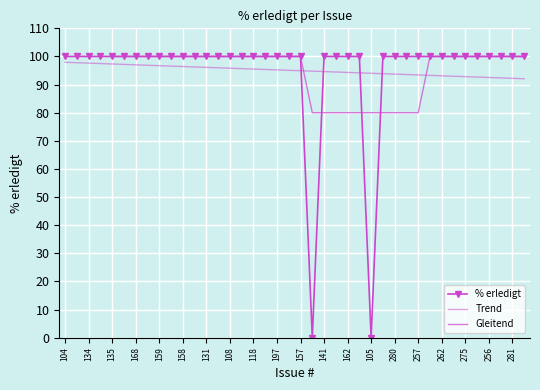

What is the label of the 6th point from the left?

138